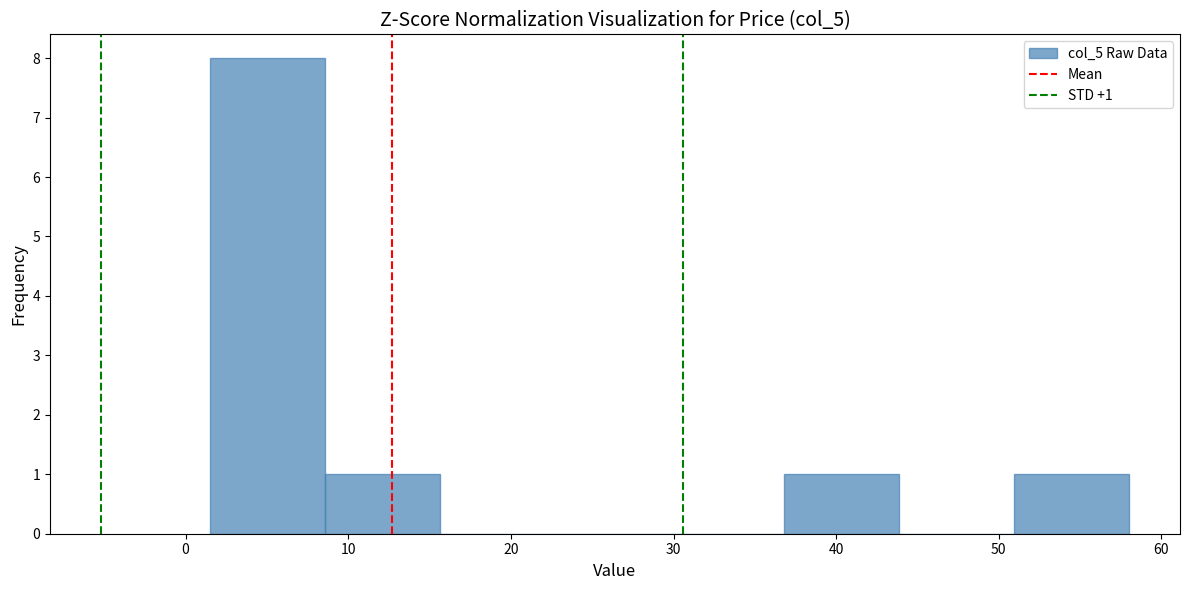

Which range on the x-axis has the tallest bar?

2 to 9